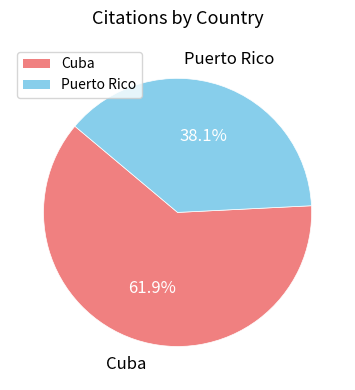

What percentage is the Puerto Rico slice, to the nearest percent?

38%